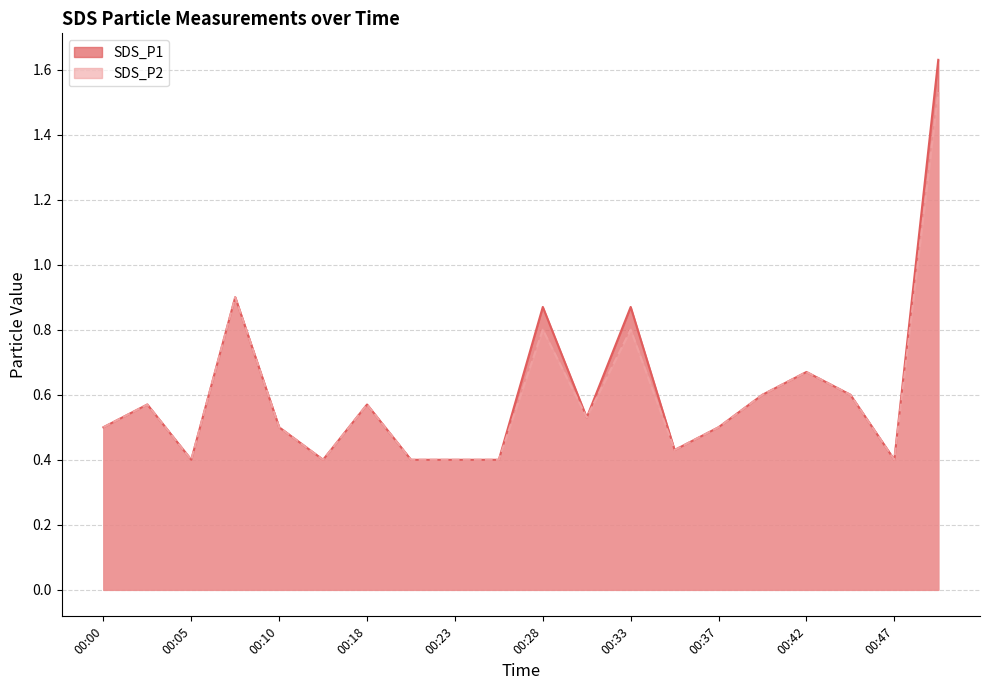

The value of SDS_P2 at 00:37 is 0.5. True or false?

True